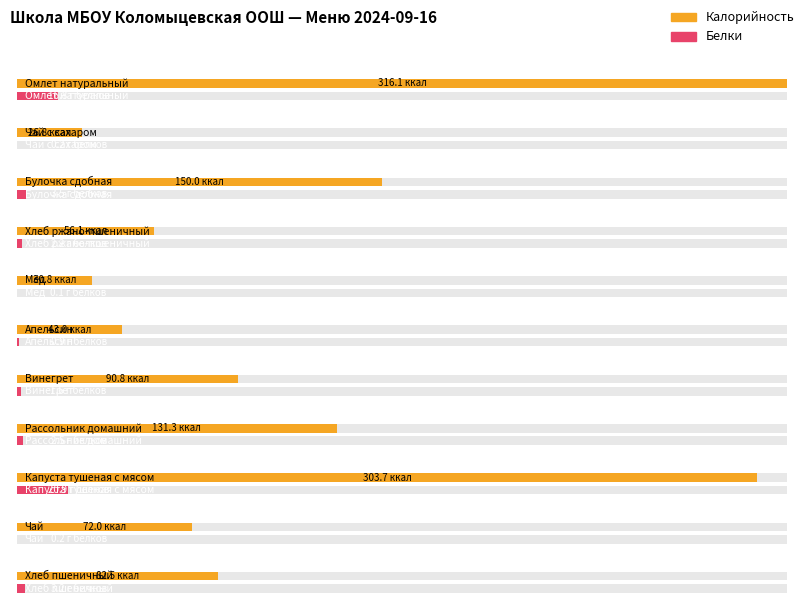

List the series in order of their overall mean, highest first.

Калорийность, Белки